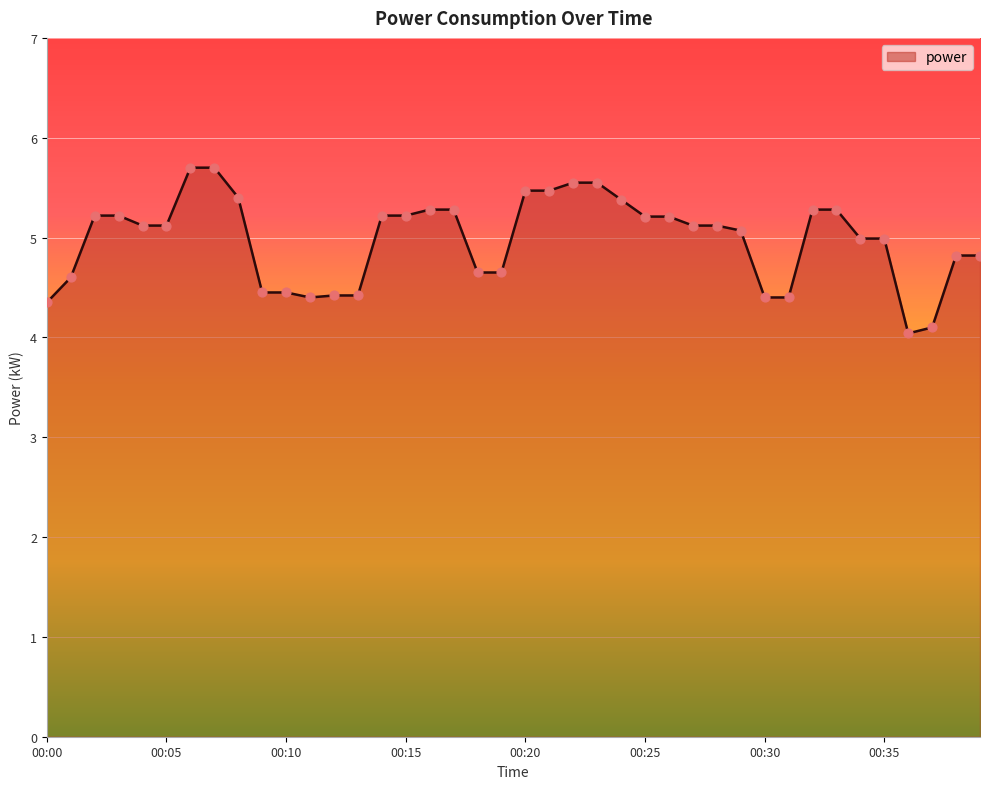

What is the difference between the maximum and minimum values?

1.7